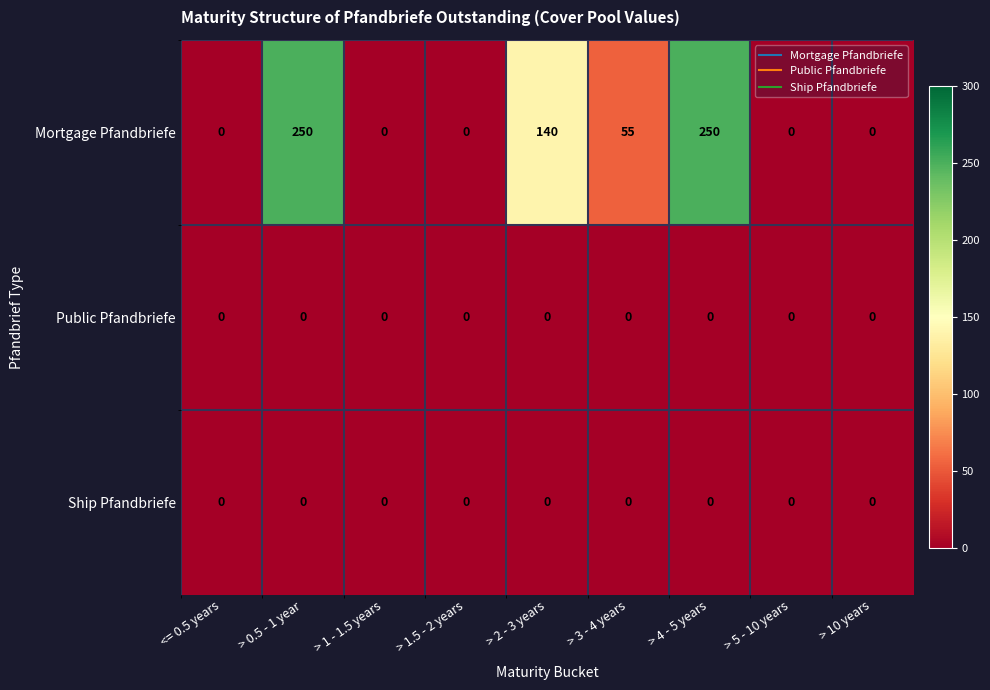

Reading left to right, transcribe all the data shown in this chart.

Mortgage Pfandbriefe: 0	250	0	0	140	55	250	0	0
Public Pfandbriefe: 0	0	0	0	0	0	0	0	0
Ship Pfandbriefe: 0	0	0	0	0	0	0	0	0